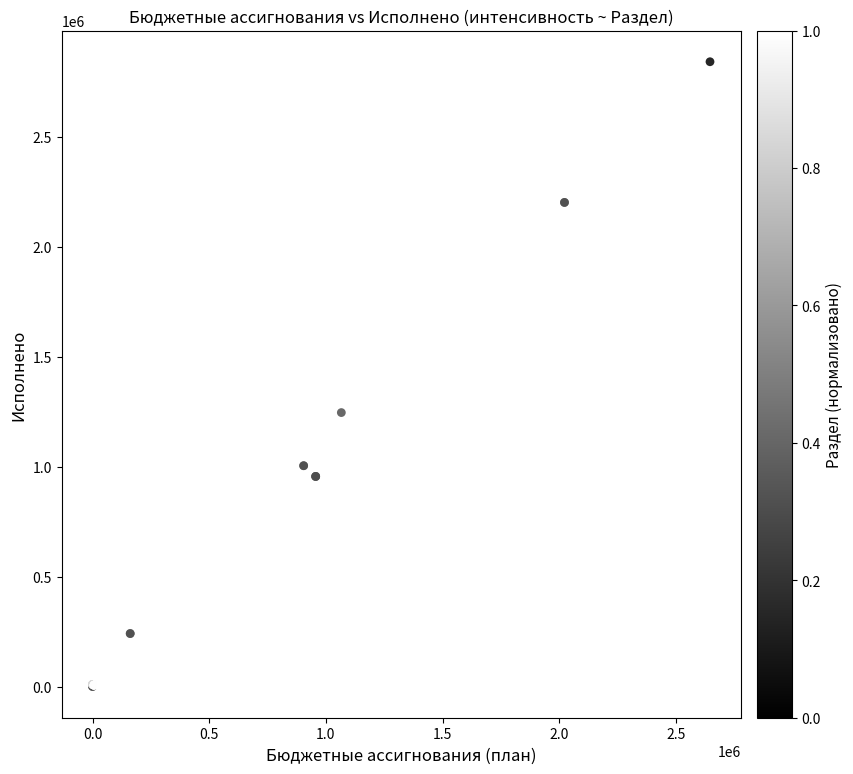

What Y value in the scatter plot is closest to 1421545?

1246548.6